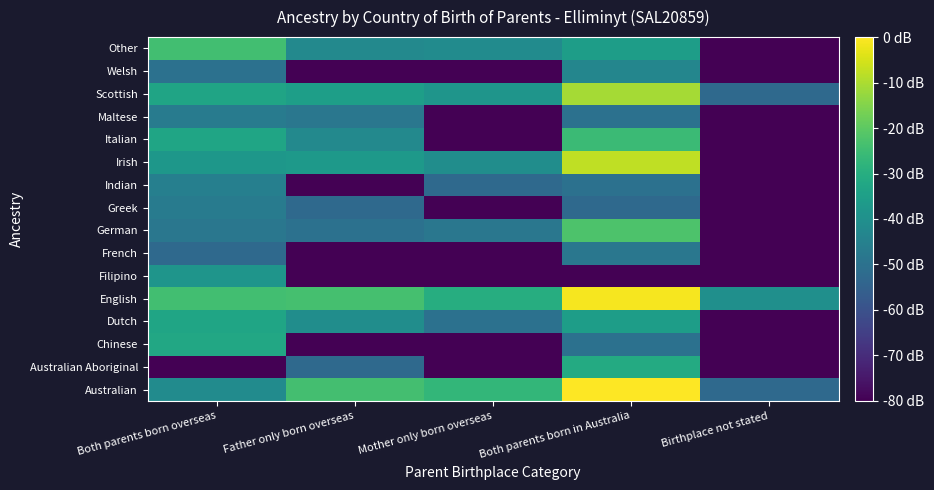

Reading left to right, what are all the values shown in this chart?

Australian: Both parents born overseas=-41.5	Father only born overseas=-23.8	Mother only born overseas=-27.1	Both parents born in Australia=0.0	Birthplace not stated=-52.8
Australian Aboriginal: Both parents born overseas=-80.0	Father only born overseas=-52.8	Mother only born overseas=-80.0	Both parents born in Australia=-31.2	Birthplace not stated=-80.0
Chinese: Both parents born overseas=-31.9	Father only born overseas=-80.0	Mother only born overseas=-80.0	Both parents born in Australia=-50.3	Birthplace not stated=-80.0
Dutch: Both parents born overseas=-33.1	Father only born overseas=-40.7	Mother only born overseas=-50.3	Both parents born in Australia=-35.5	Birthplace not stated=-80.0
English: Both parents born overseas=-24.4	Father only born overseas=-23.6	Mother only born overseas=-30.3	Both parents born in Australia=-1.0	Birthplace not stated=-40.0
Filipino: Both parents born overseas=-38.2	Father only born overseas=-80.0	Mother only born overseas=-80.0	Both parents born in Australia=-80.0	Birthplace not stated=-80.0
French: Both parents born overseas=-52.8	Father only born overseas=-80.0	Mother only born overseas=-80.0	Both parents born in Australia=-48.3	Birthplace not stated=-80.0
German: Both parents born overseas=-48.3	Father only born overseas=-50.3	Mother only born overseas=-48.3	Both parents born in Australia=-22.5	Birthplace not stated=-80.0
Greek: Both parents born overseas=-46.8	Father only born overseas=-52.8	Mother only born overseas=-80.0	Both parents born in Australia=-52.8	Birthplace not stated=-80.0
Indian: Both parents born overseas=-45.4	Father only born overseas=-80.0	Mother only born overseas=-52.8	Both parents born in Australia=-50.3	Birthplace not stated=-80.0
Irish: Both parents born overseas=-37.7	Father only born overseas=-36.7	Mother only born overseas=-40.7	Both parents born in Australia=-7.6	Birthplace not stated=-80.0
Italian: Both parents born overseas=-33.1	Father only born overseas=-42.3	Mother only born overseas=-80.0	Both parents born in Australia=-25.4	Birthplace not stated=-80.0
Maltese: Both parents born overseas=-46.8	Father only born overseas=-48.3	Mother only born overseas=-80.0	Both parents born in Australia=-50.3	Birthplace not stated=-80.0
Scottish: Both parents born overseas=-33.4	Father only born overseas=-35.1	Mother only born overseas=-38.2	Both parents born in Australia=-10.9	Birthplace not stated=-52.8
Welsh: Both parents born overseas=-50.3	Father only born overseas=-80.0	Mother only born overseas=-80.0	Both parents born in Australia=-43.2	Birthplace not stated=-80.0
Other: Both parents born overseas=-24.4	Father only born overseas=-42.3	Mother only born overseas=-41.5	Both parents born in Australia=-35.5	Birthplace not stated=-80.0